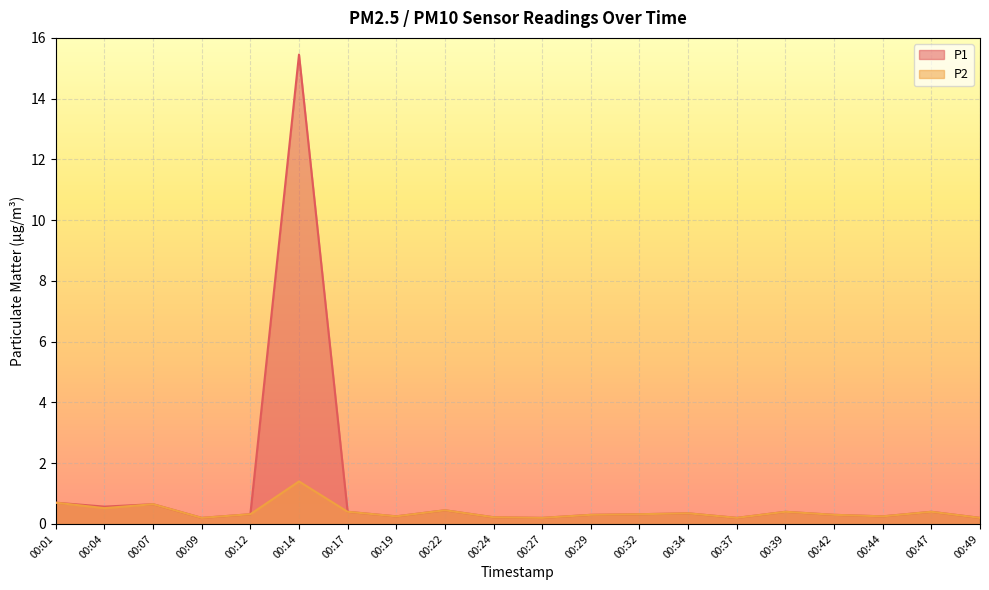

At which category does P1 reach its first local valley?

00:04